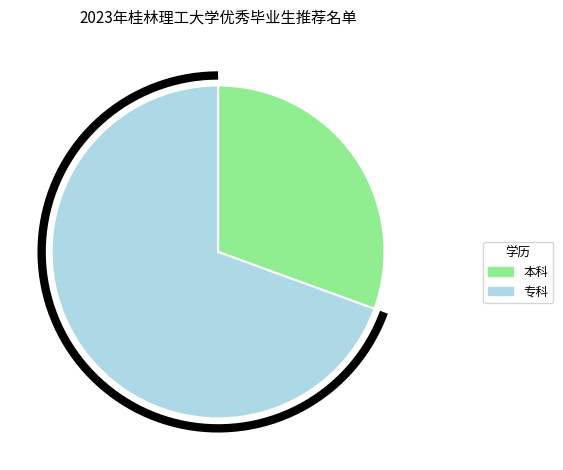

Which slice is the largest?

专科